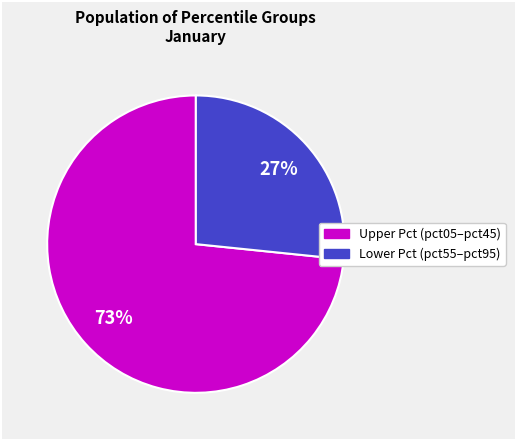

Is there a majority slice in this chart?

Yes